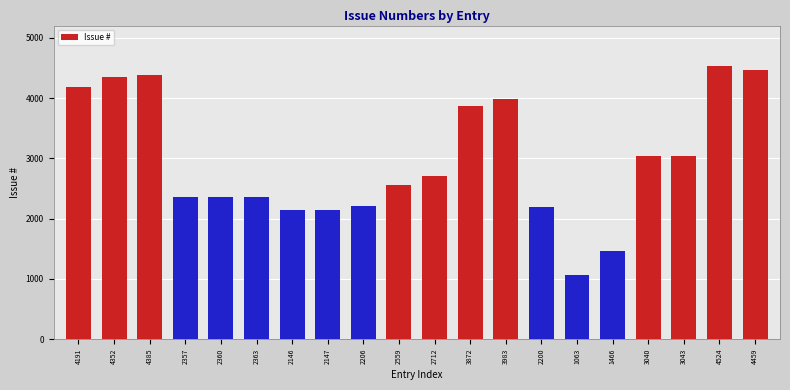

At which category does the chart reach its minimum across all series?

1063